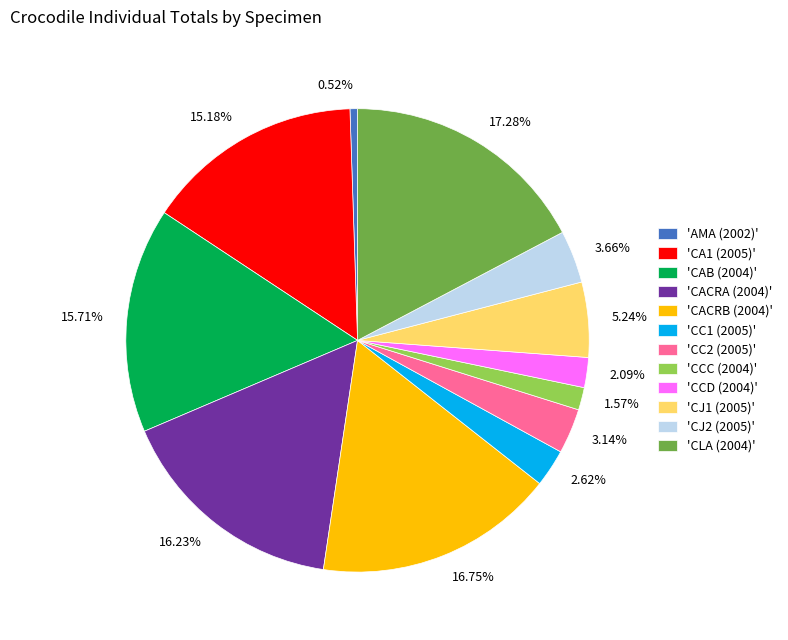

Does any single category account for the majority?

No